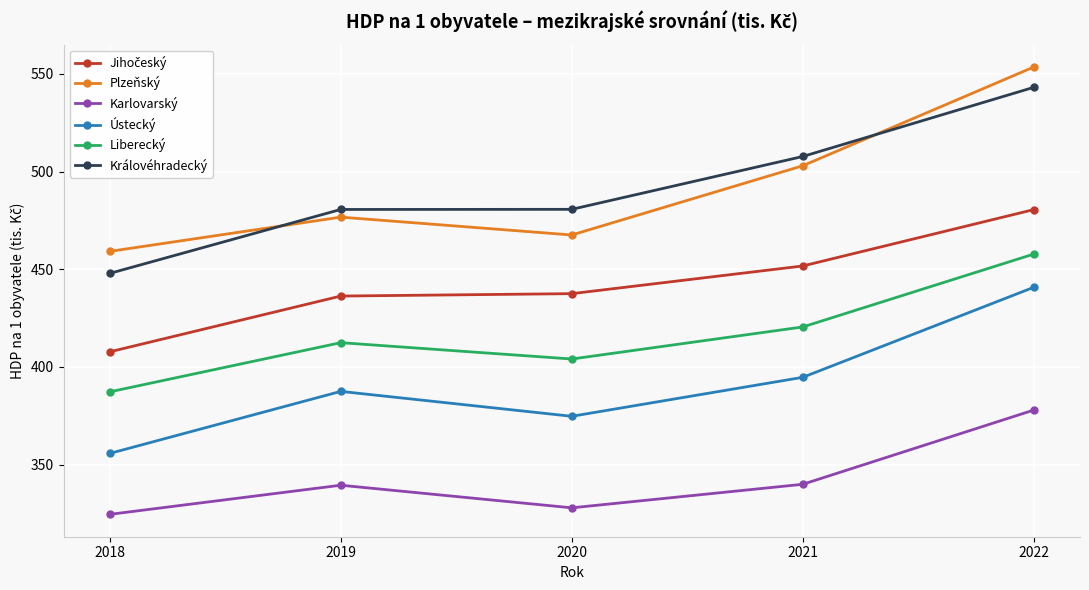

The Karlovarský series shows 498.6 at 2019. True or false?

False